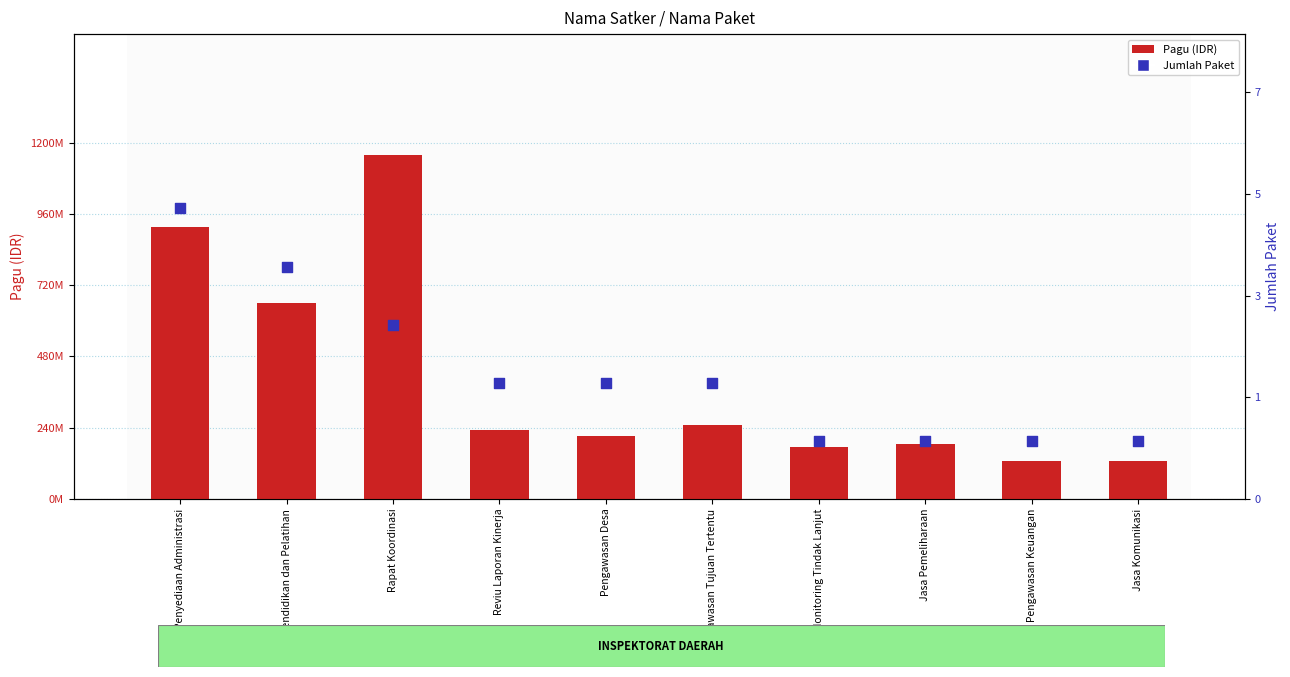

What is the total value across all series at Monitoring Tindak Lanjut?

173595001